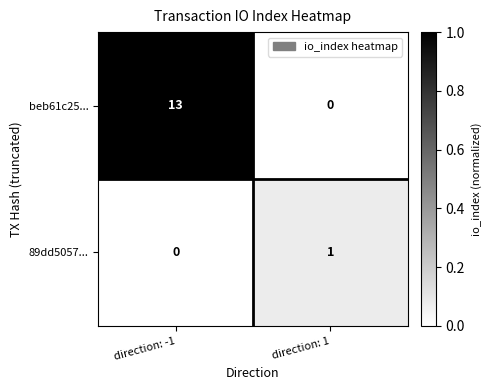

Is it true that 89dd5057... equals 1 at direction: -1?

False